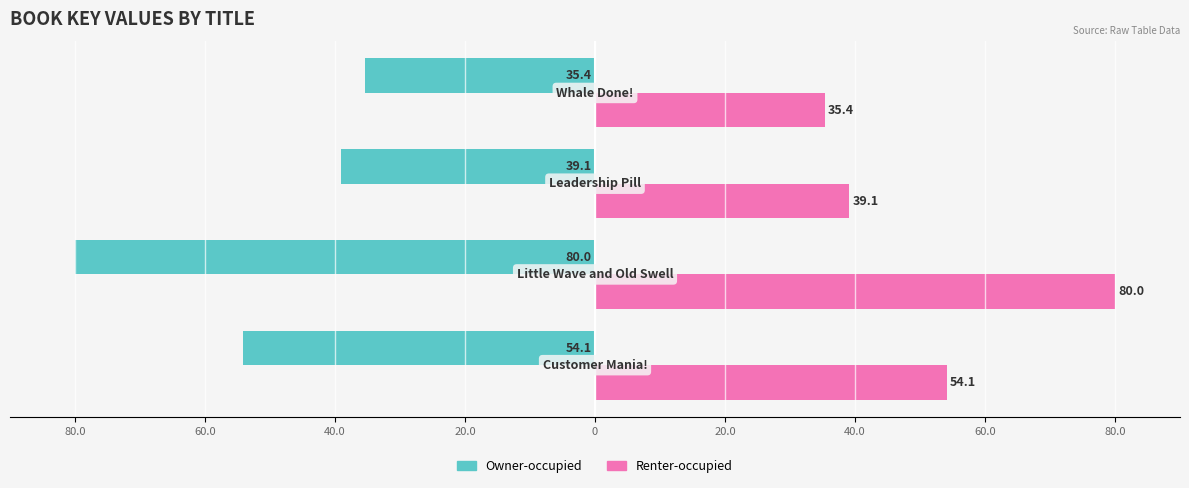

What are all the series names shown in the legend?

Owner-occupied, Renter-occupied